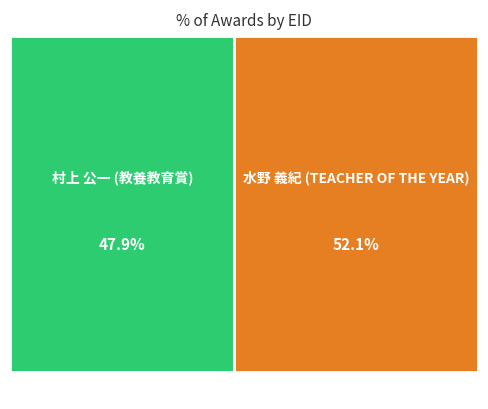

To the nearest percent, what is the difference between the largest and smallest slice percentages?

4%